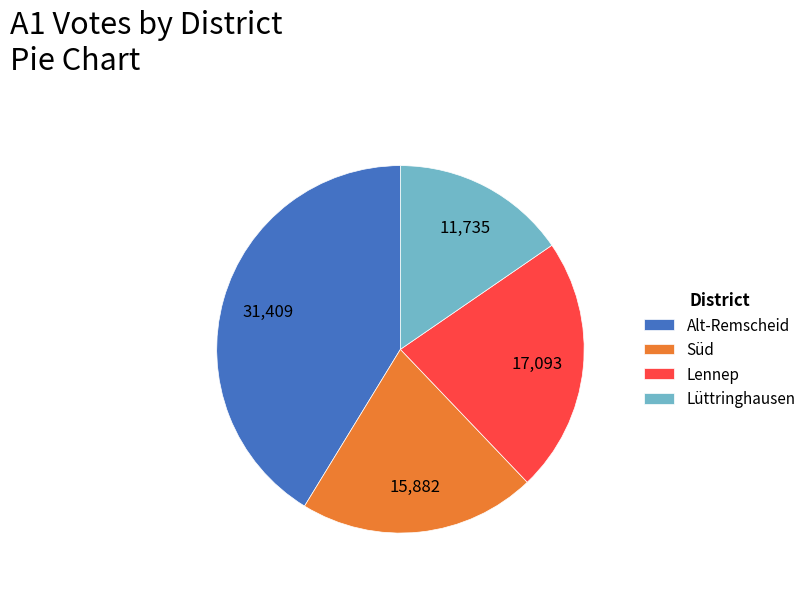

How many slices are in this pie chart?

4